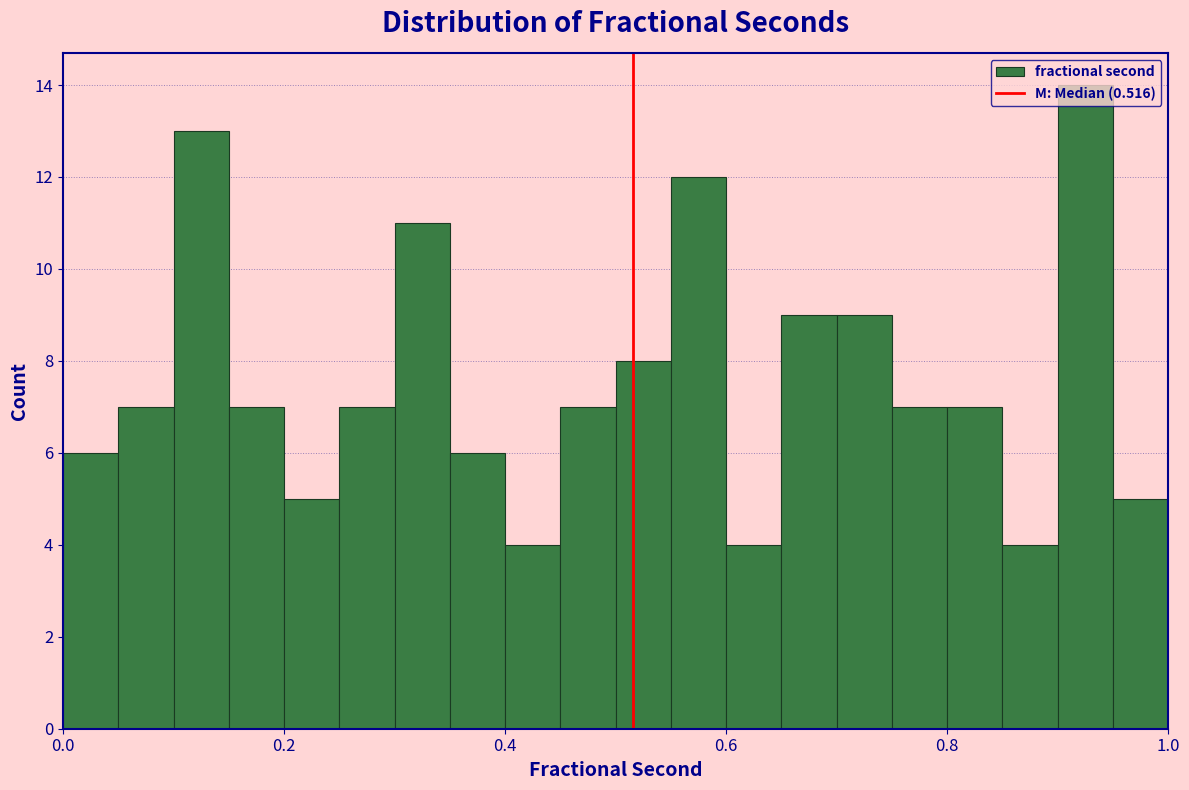

Read against the x-axis, roughly where is the centre of the tallest bar?

0.92